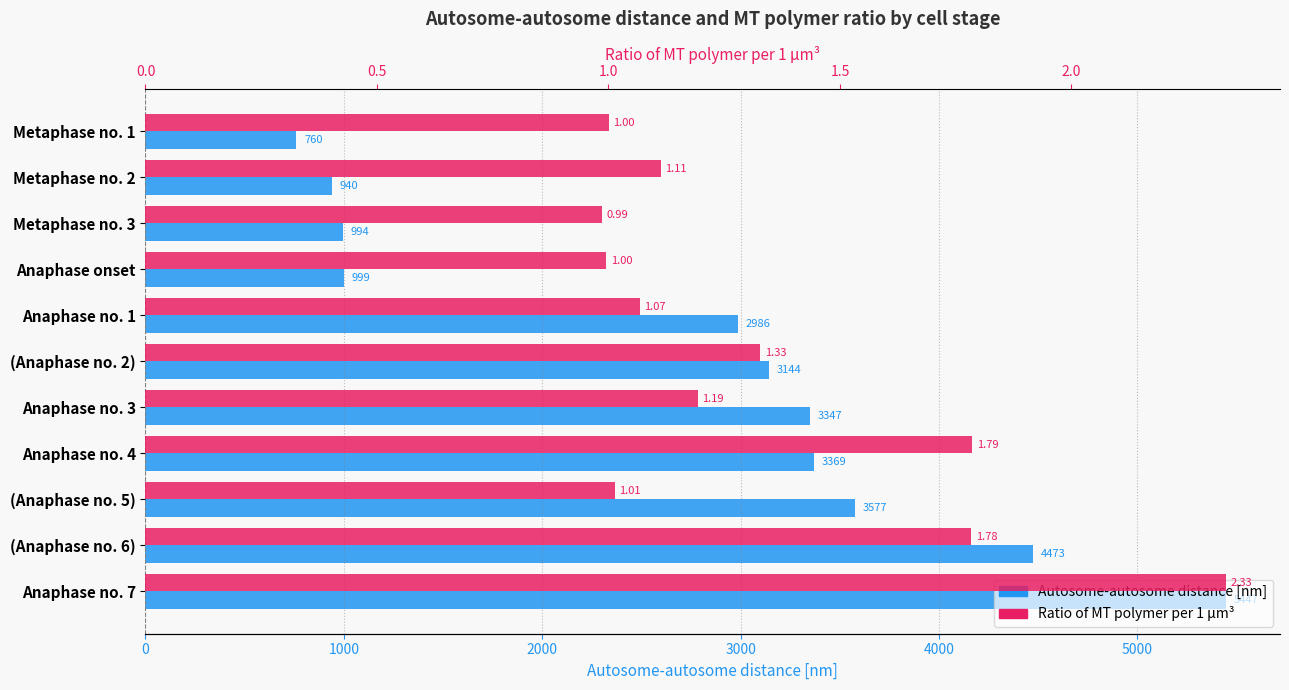

How many bars are there in each group?

2